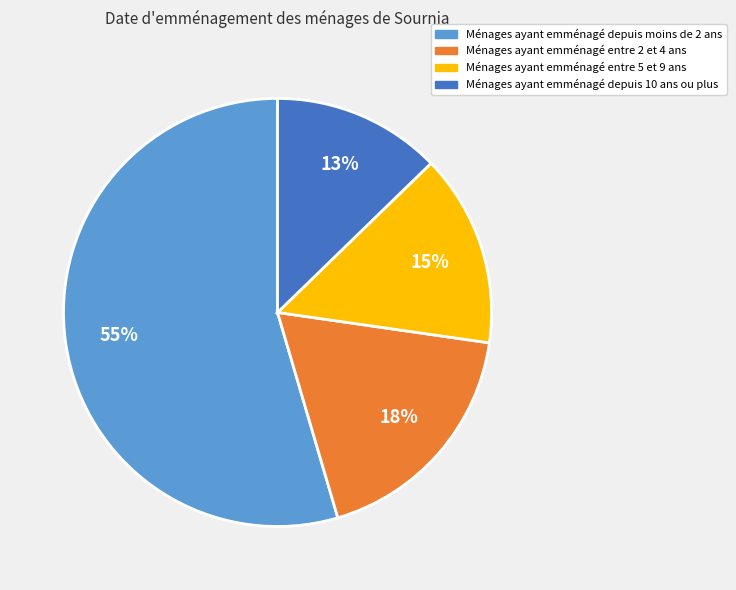

Is there any slice that represents more than half of the pie?

Yes